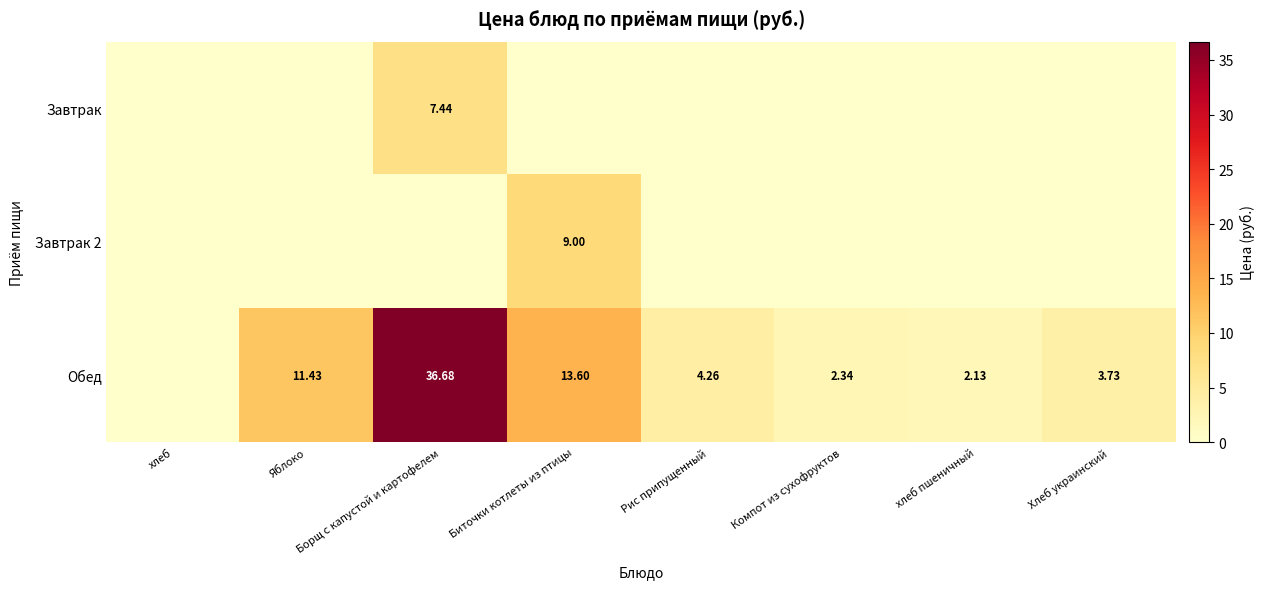

What is the sum of all Завтрак values?

7.4